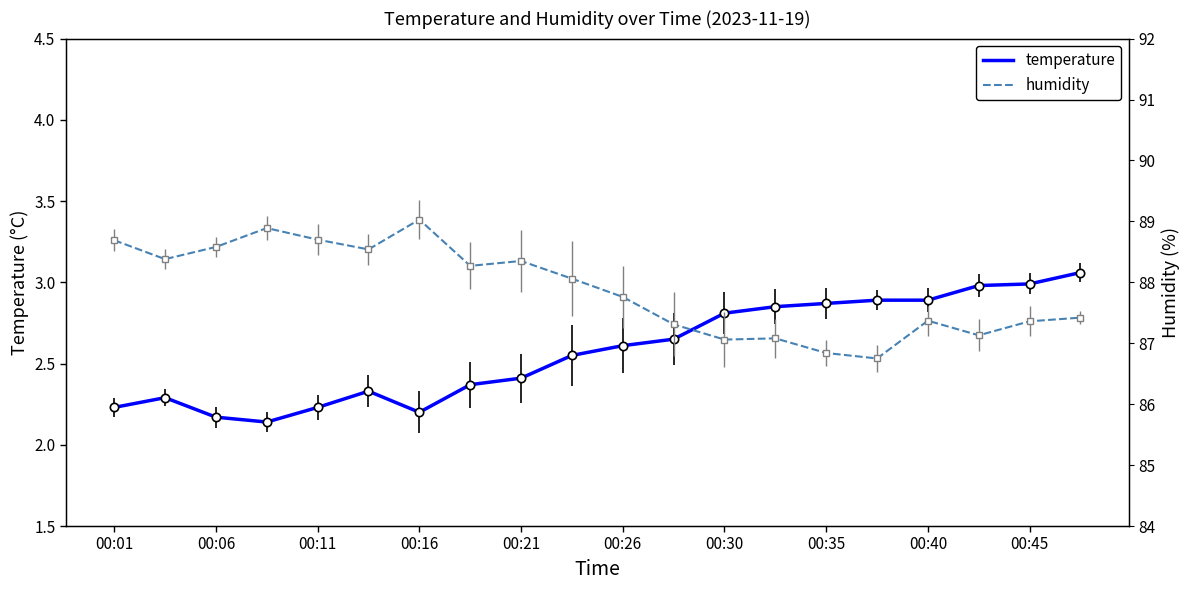

Is the value of temperature at 19 greater than the value of humidity at 00:45?

No